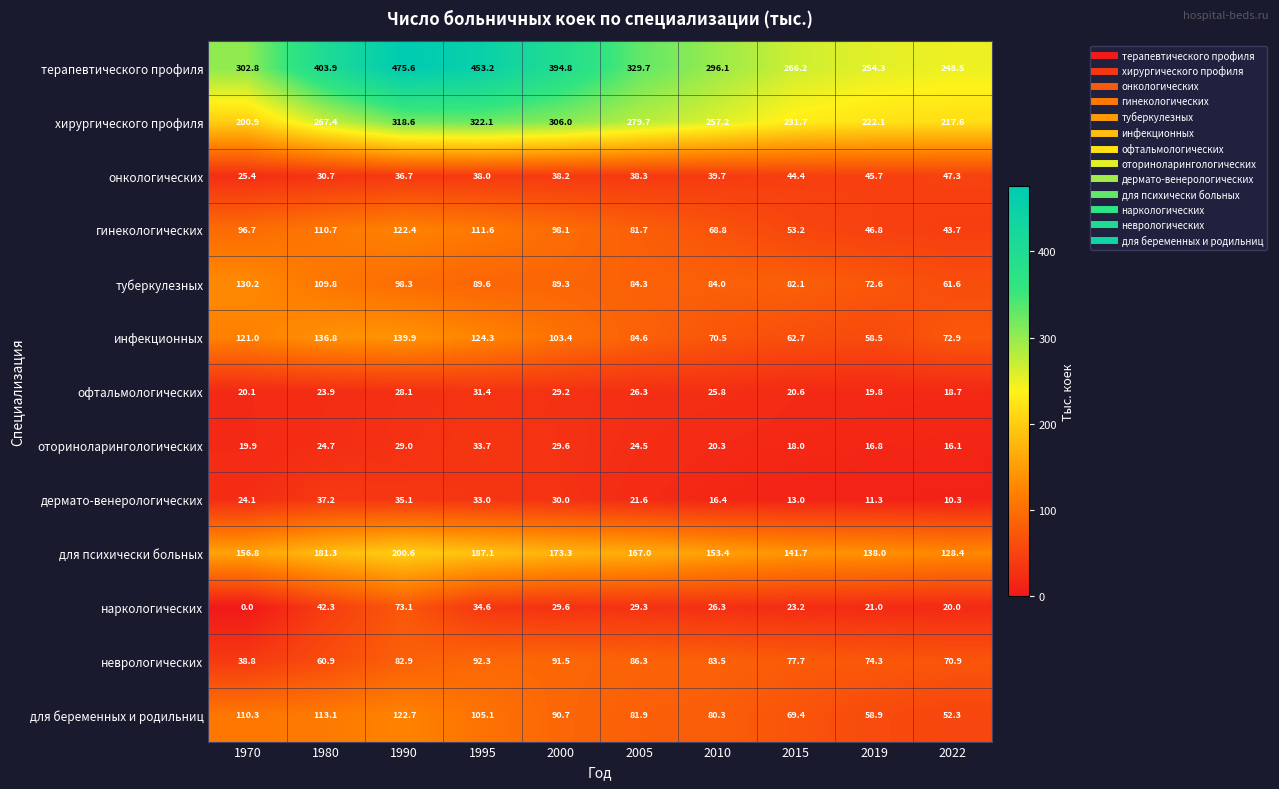

Is it true that оториноларингологических equals 26.7 at 2022?

False